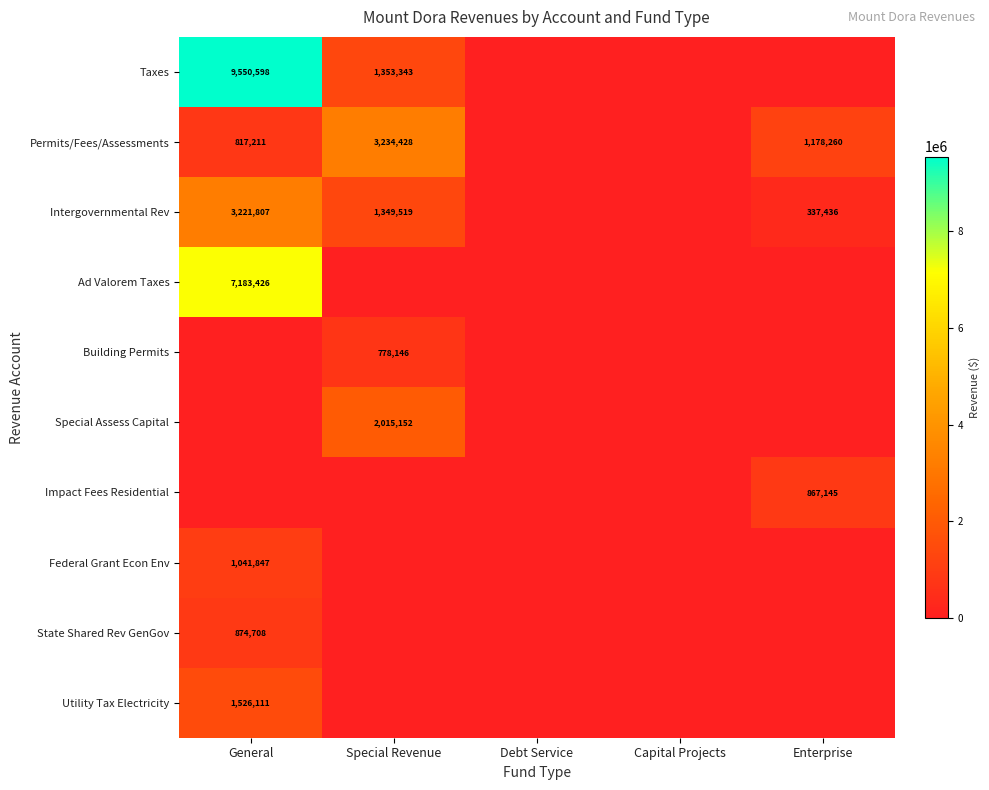

How many data points does each series have?

5